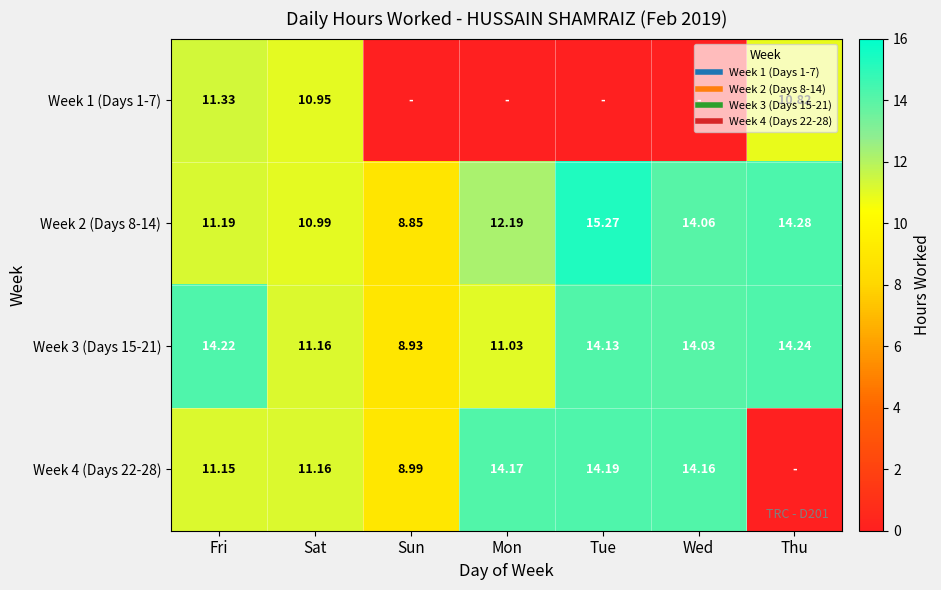

What value does the Week 3 (Days 15-21) series have at Sun?

8.9